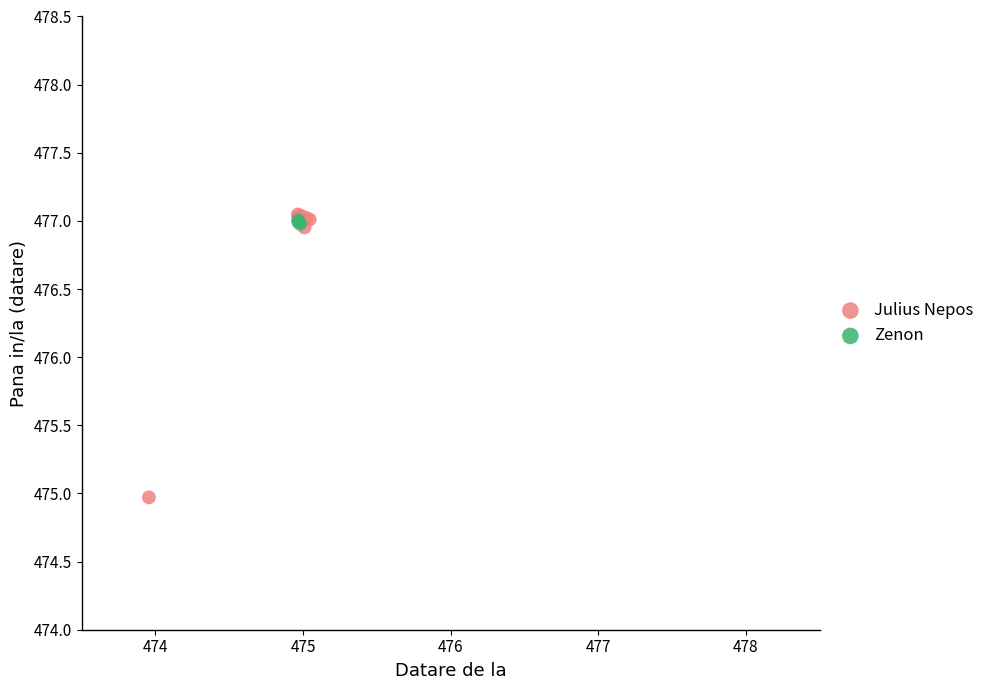

Which series contains the lowest Y value?

Julius Nepos